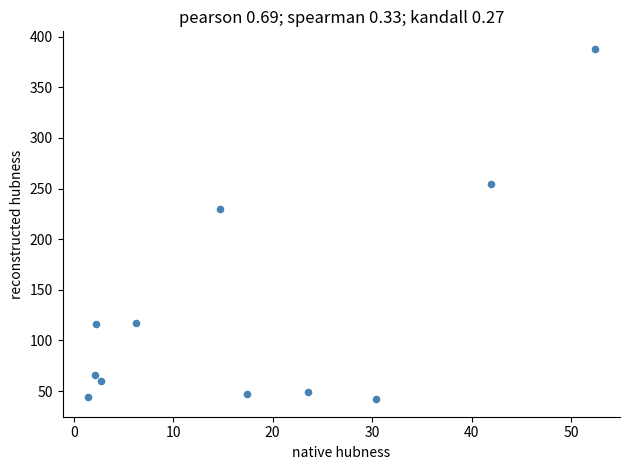

What is the range of Y values (max minus min)?

346